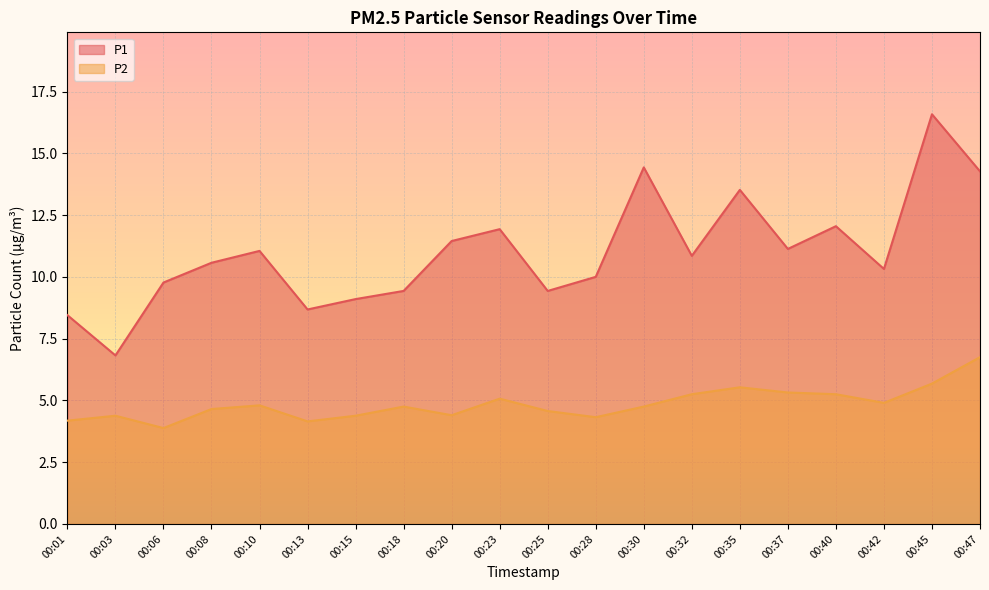

True or false: P2 and P1 cross at least once.

False